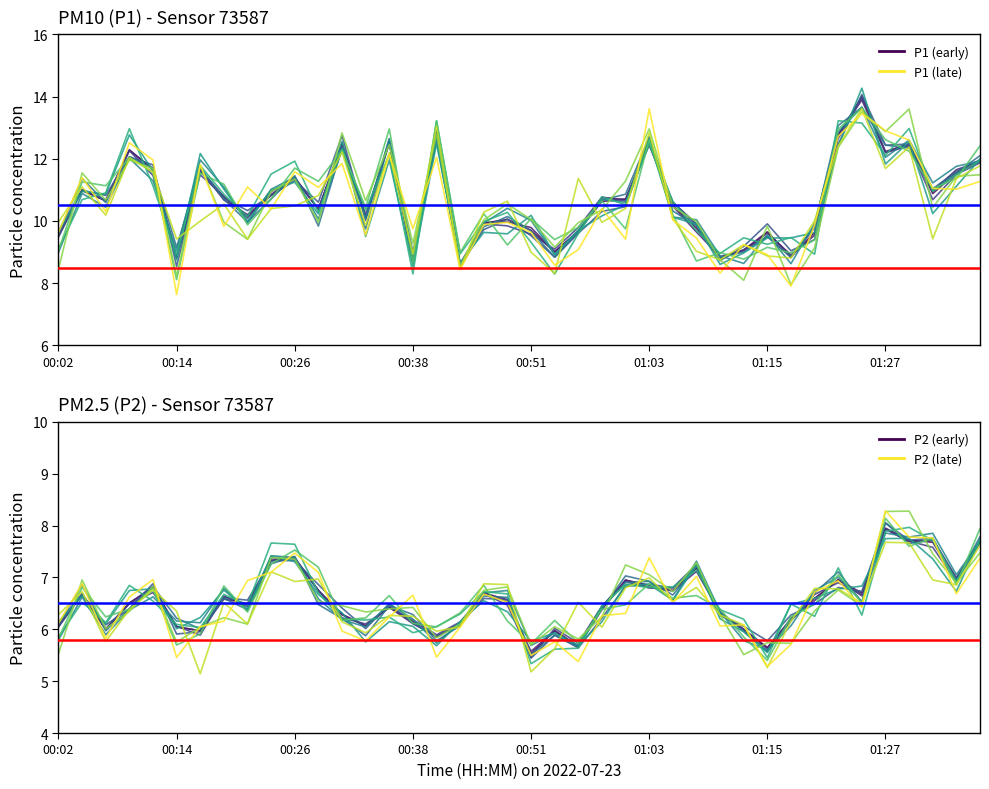

What is the total value across all series at 01:03?

19.4